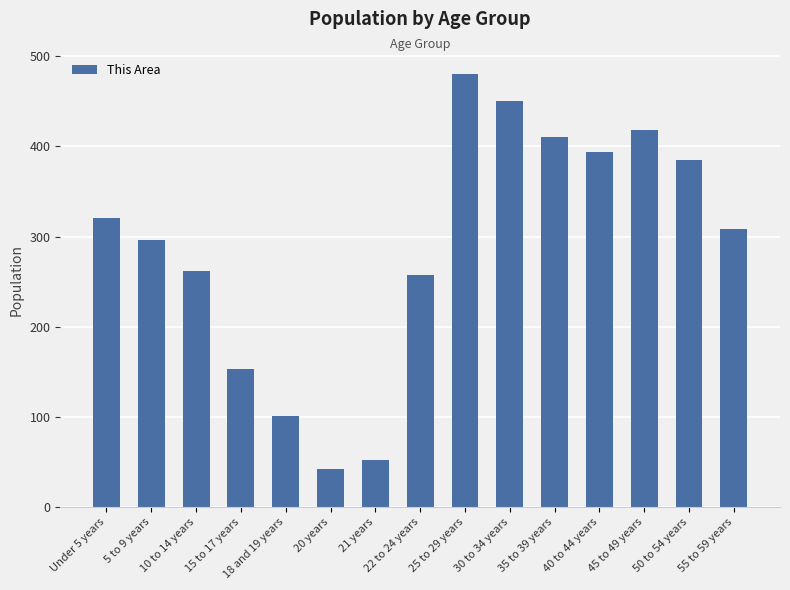

Rank the categories by value from lowest to highest.

20 years, 21 years, 18 and 19 years, 15 to 17 years, 22 to 24 years, 10 to 14 years, 5 to 9 years, 55 to 59 years, Under 5 years, 50 to 54 years, 40 to 44 years, 35 to 39 years, 45 to 49 years, 30 to 34 years, 25 to 29 years